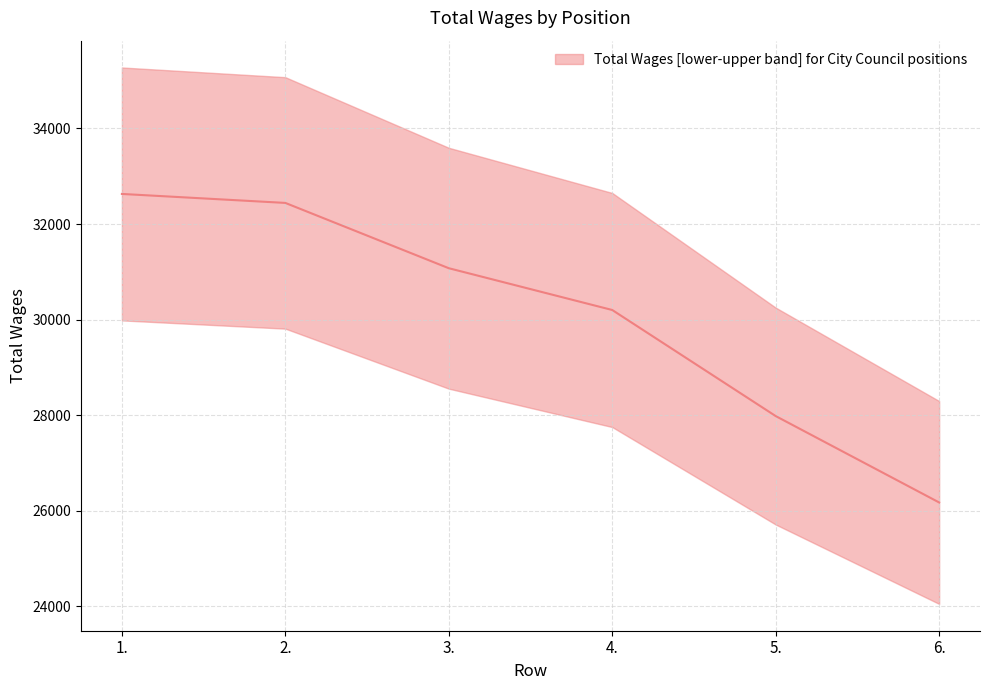

Reading left to right, transcribe all the data shown in this chart.

32629.4	32441.6	31075.4	30201.2	27982.2	26174.7